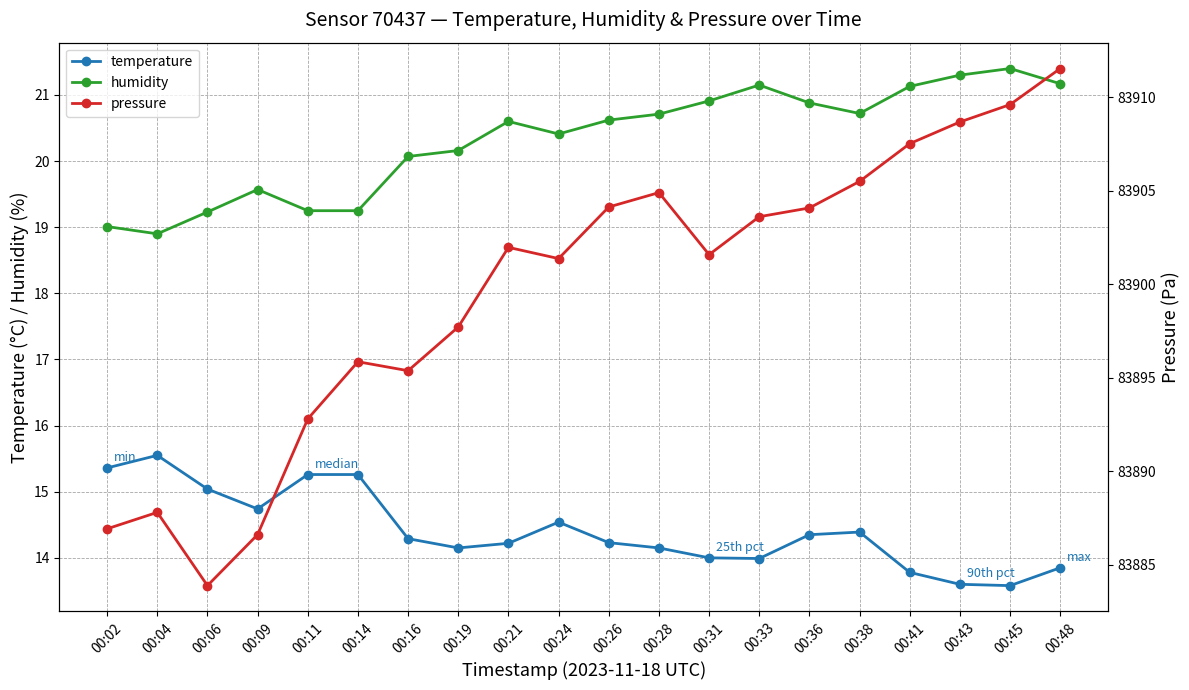

The temperature series shows 23.4 at 00:45. True or false?

False